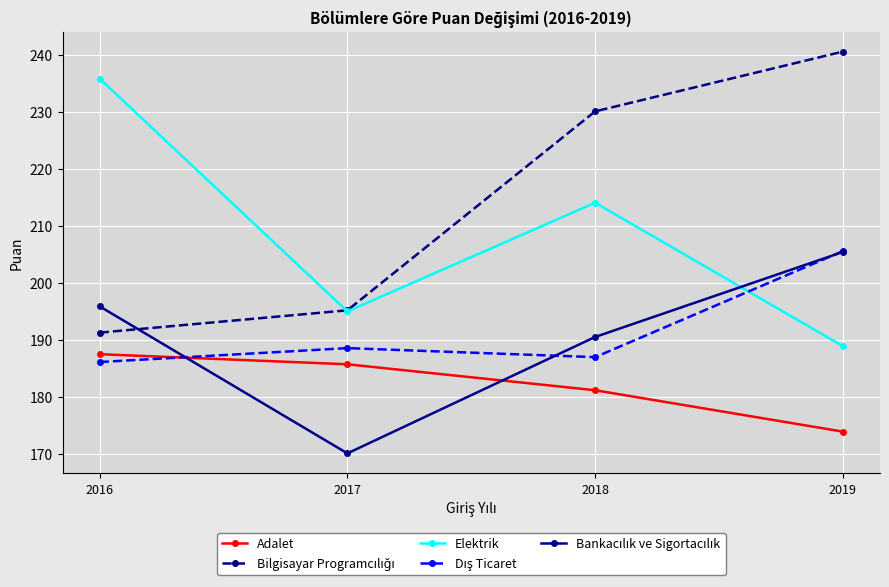

List the labels in order of Elektrik value, smallest first.

2019, 2017, 2018, 2016